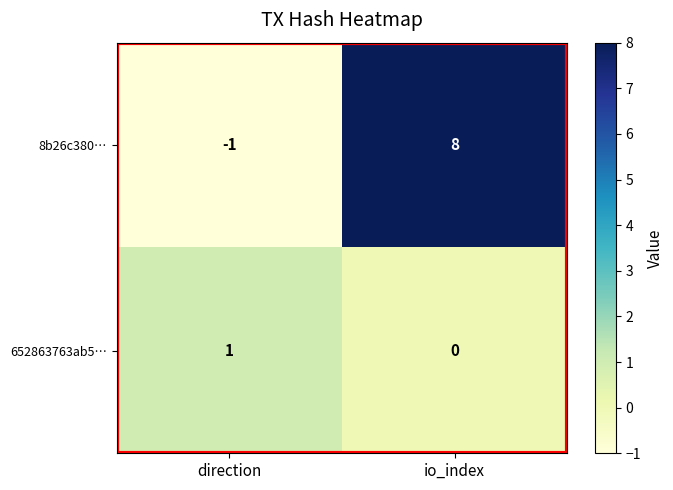

At which category is the sum across all series the highest?

io_index